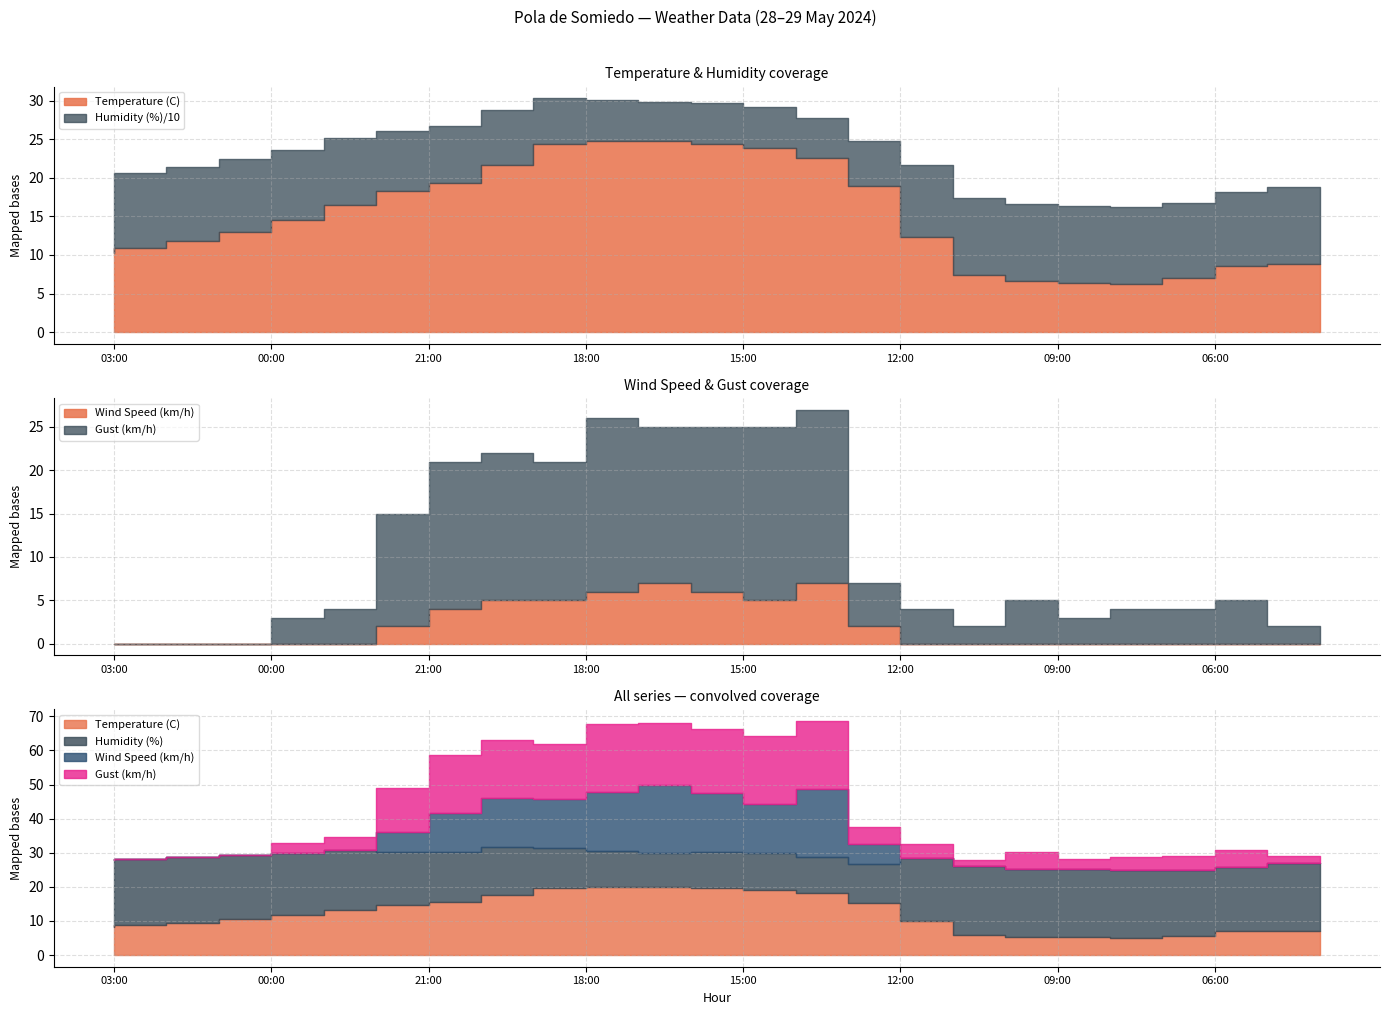

Reading right to left, extract all data points from this chart.

Temperature (C): 04:00=8.8	05:00=8.6	06:00=7.0	07:00=6.3	08:00=6.4	09:00=6.6	10:00=7.4	11:00=12.3	12:00=19.0	13:00=22.6	14:00=23.8	15:00=24.4	16:00=24.8	17:00=24.8	18:00=24.4	19:00=21.7	20:00=19.3	21:00=18.3	22:00=16.5	23:00=14.5	00:00=13.0	01:00=11.8	02:00=10.9	03:00=10.2
Humidity (%): 04:00=100.0	05:00=95.0	06:00=97.0	07:00=99.0	08:00=100.0	09:00=100.0	10:00=100.0	11:00=93.0	12:00=57.0	13:00=52.0	14:00=54.0	15:00=53.0	16:00=50.0	17:00=53.0	18:00=59.0	19:00=71.0	20:00=74.0	21:00=78.0	22:00=87.0	23:00=91.0	00:00=94.0	01:00=96.0	02:00=97.0	03:00=98.0
Wind Speed (km/h): 04:00=0.0	05:00=0.0	06:00=0.0	07:00=0.0	08:00=0.0	09:00=0.0	10:00=0.0	11:00=0.0	12:00=2.0	13:00=7.0	14:00=5.0	15:00=6.0	16:00=7.0	17:00=6.0	18:00=5.0	19:00=5.0	20:00=4.0	21:00=2.0	22:00=0.0	23:00=0.0	00:00=0.0	01:00=0.0	02:00=0.0	03:00=0.0
Gust (km/h): 04:00=2.0	05:00=5.0	06:00=4.0	07:00=4.0	08:00=3.0	09:00=5.0	10:00=2.0	11:00=4.0	12:00=5.0	13:00=20.0	14:00=20.0	15:00=19.0	16:00=18.0	17:00=20.0	18:00=16.0	19:00=17.0	20:00=17.0	21:00=13.0	22:00=4.0	23:00=3.0	00:00=0.0	01:00=0.0	02:00=0.0	03:00=0.0